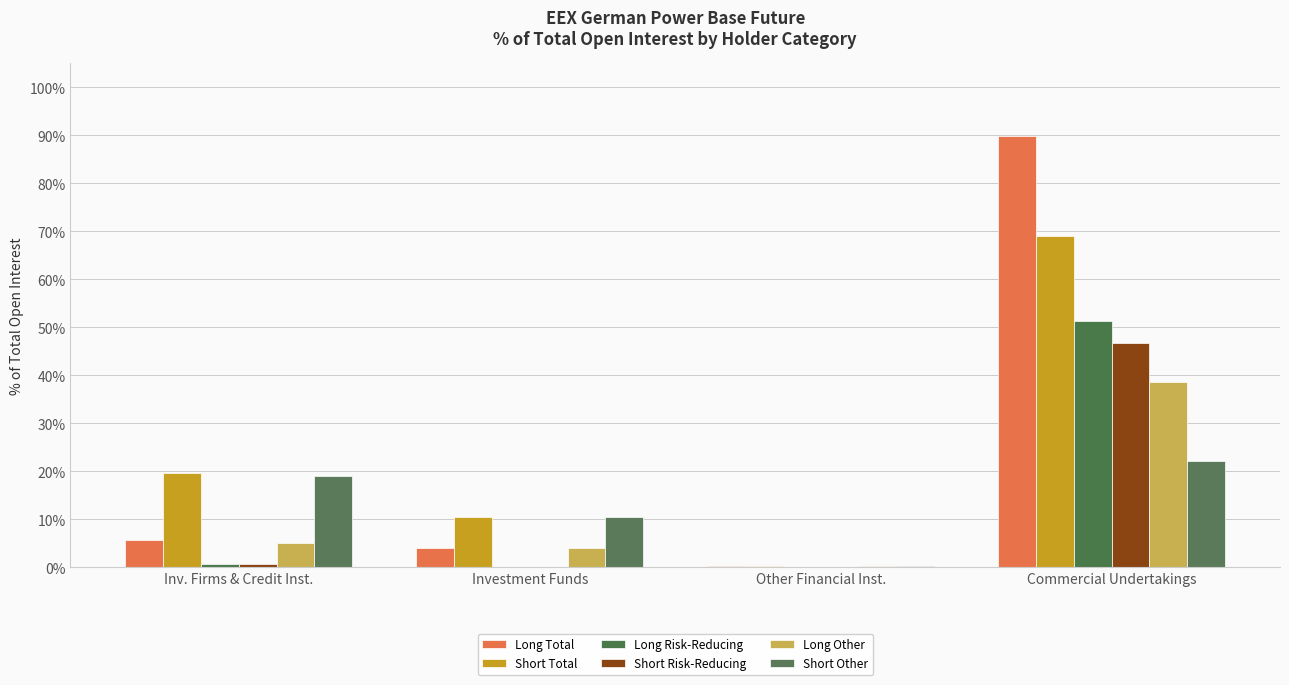

Is it true that Short Total equals 118.0 at Commercial Undertakings?

False